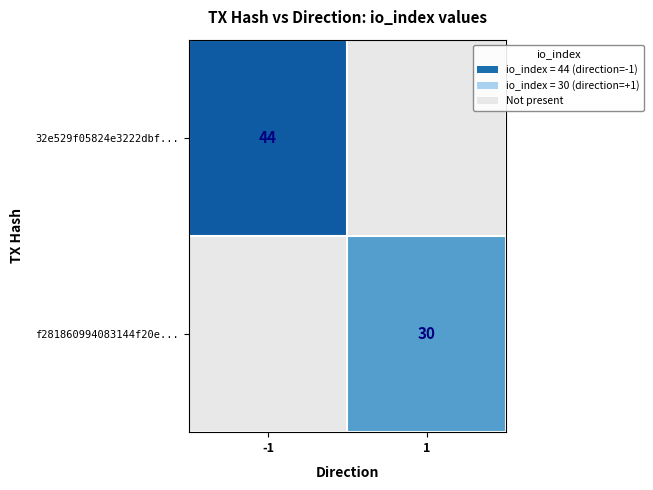

True or false: f281860994083144f20e... has a value of 30 at 1.

True